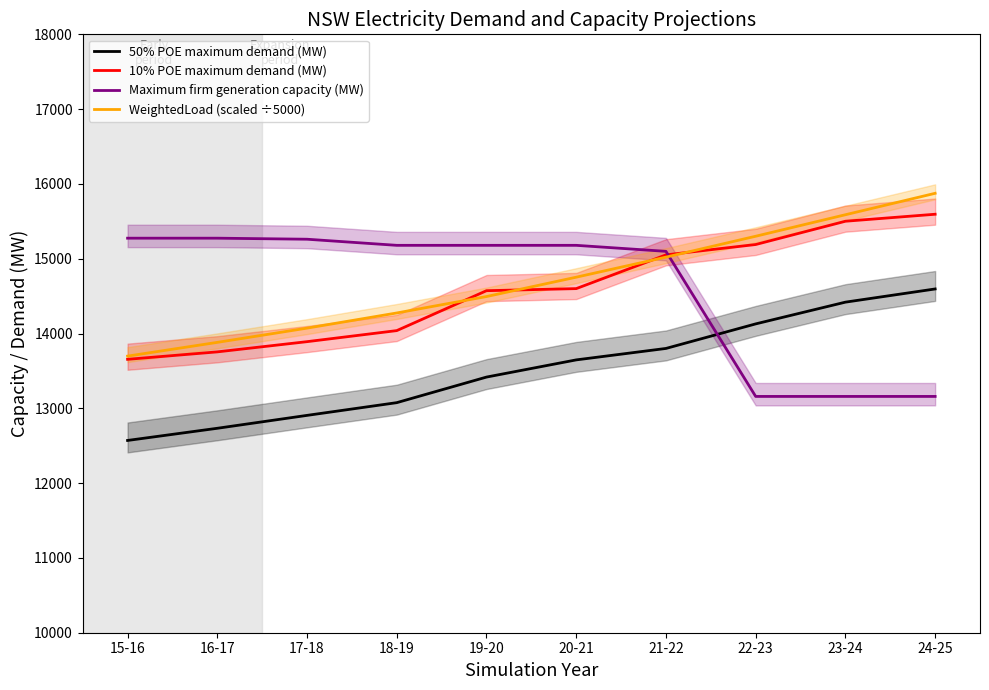

What is the difference between the second highest and second lowest values in the 10% POE maximum demand (MW) series?

1746.5